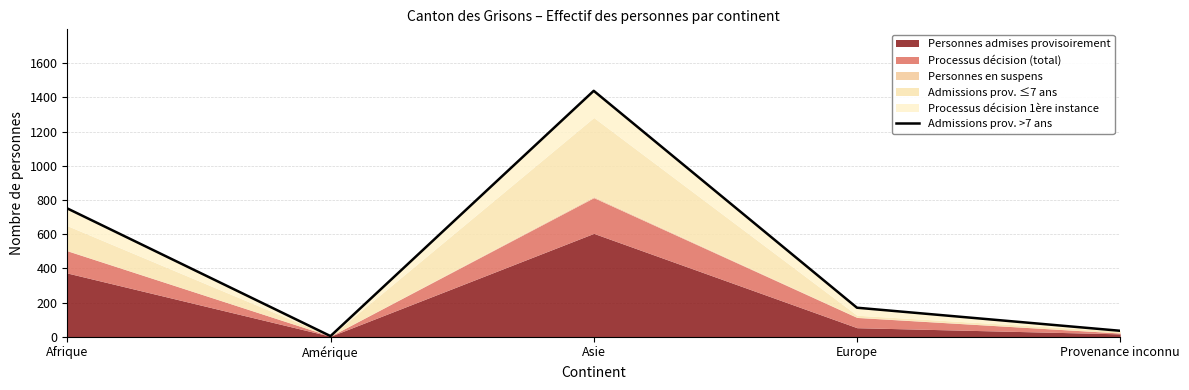

How many lines are shown in the chart?

1